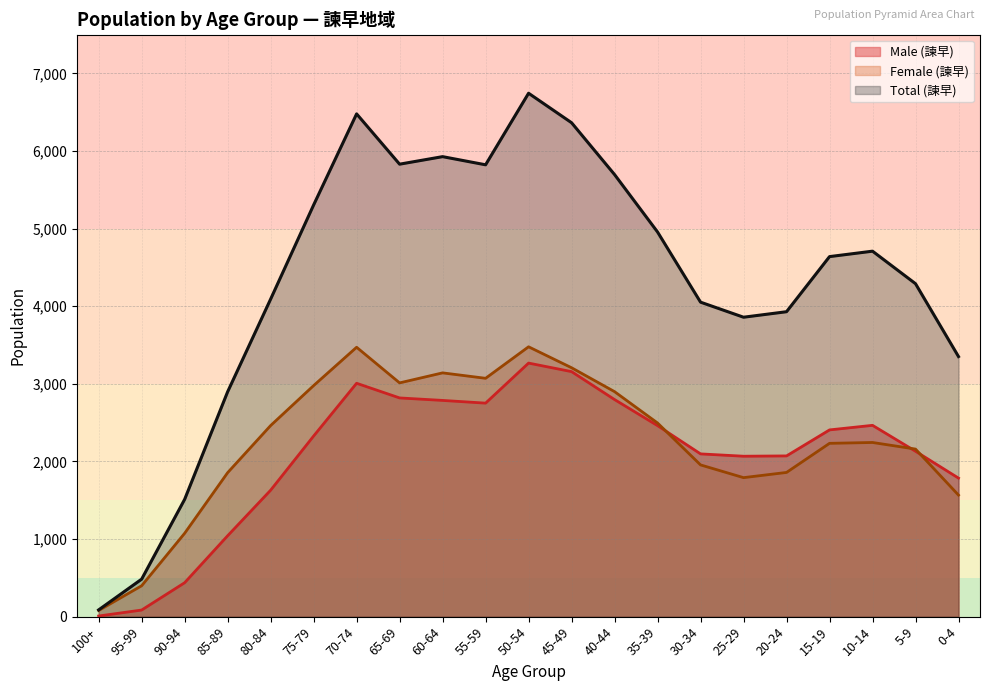

Which series has the largest total across all categories?

Total (諫早)